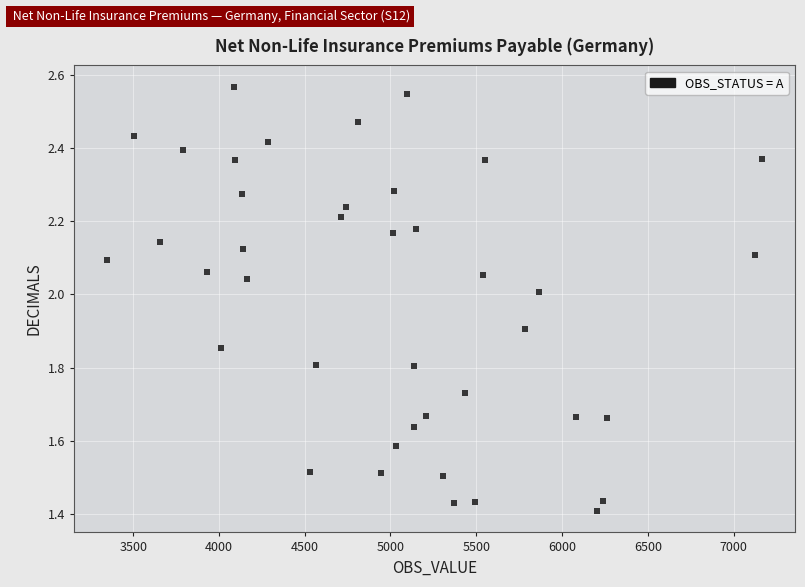

What is the range of Y values (max minus min)?

1.2